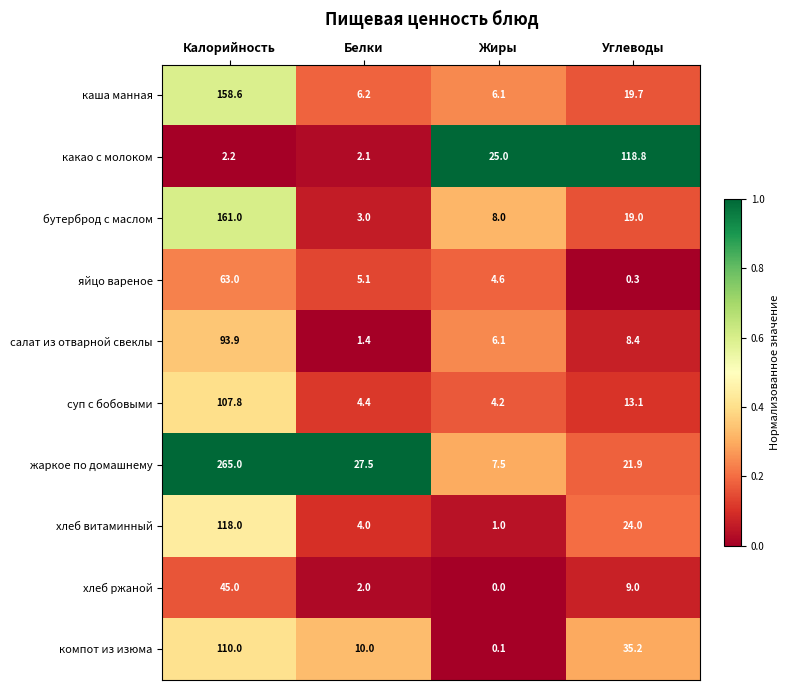

What is the sum of all каша манная values?

190.6